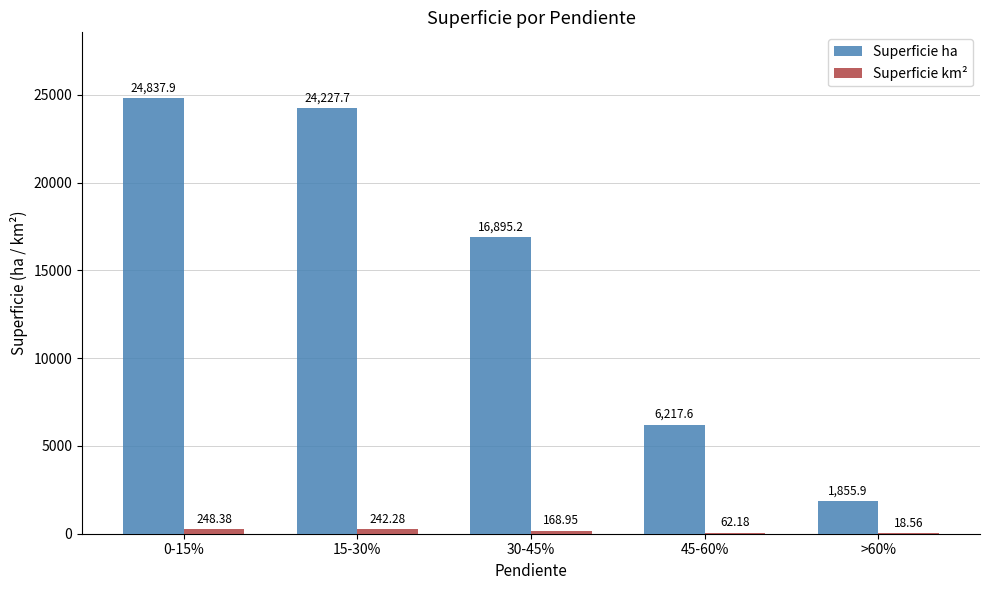

Between 30-45% and >60%, which series saw the biggest shift?

Superficie ha